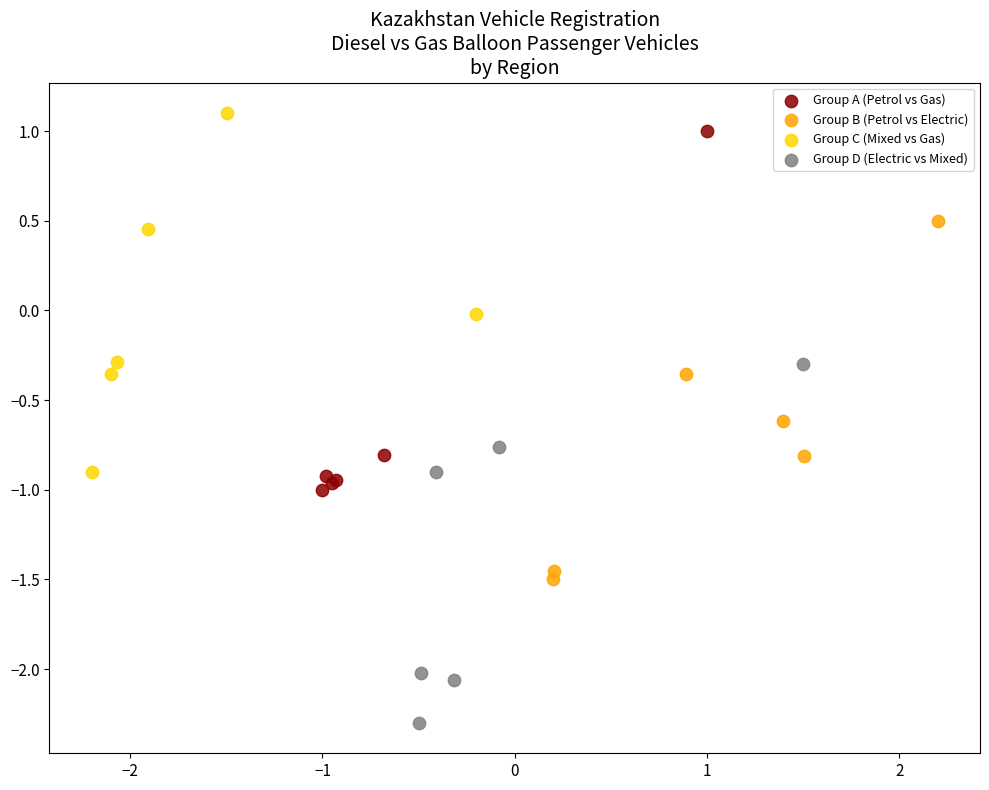

Which series contains the lowest Y value?

Group D (Electric vs Mixed)